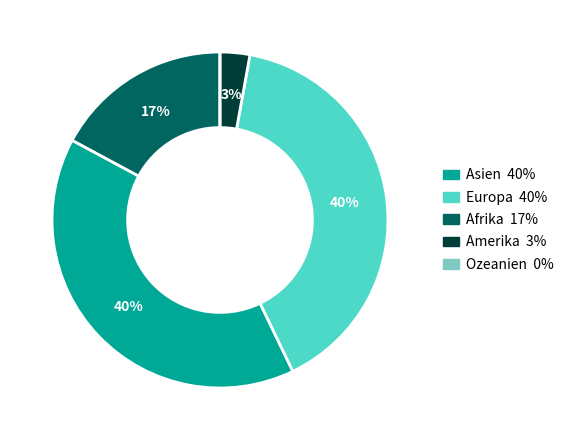

To the nearest percent, what is the average slice percentage?

20%